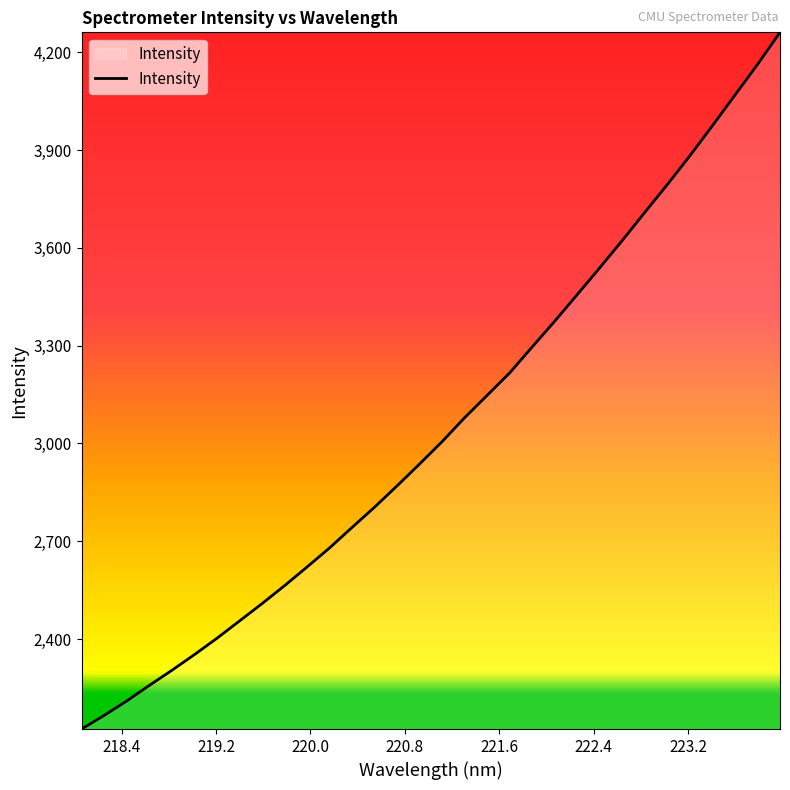

Does the chart display data point markers on the line(s)?

No